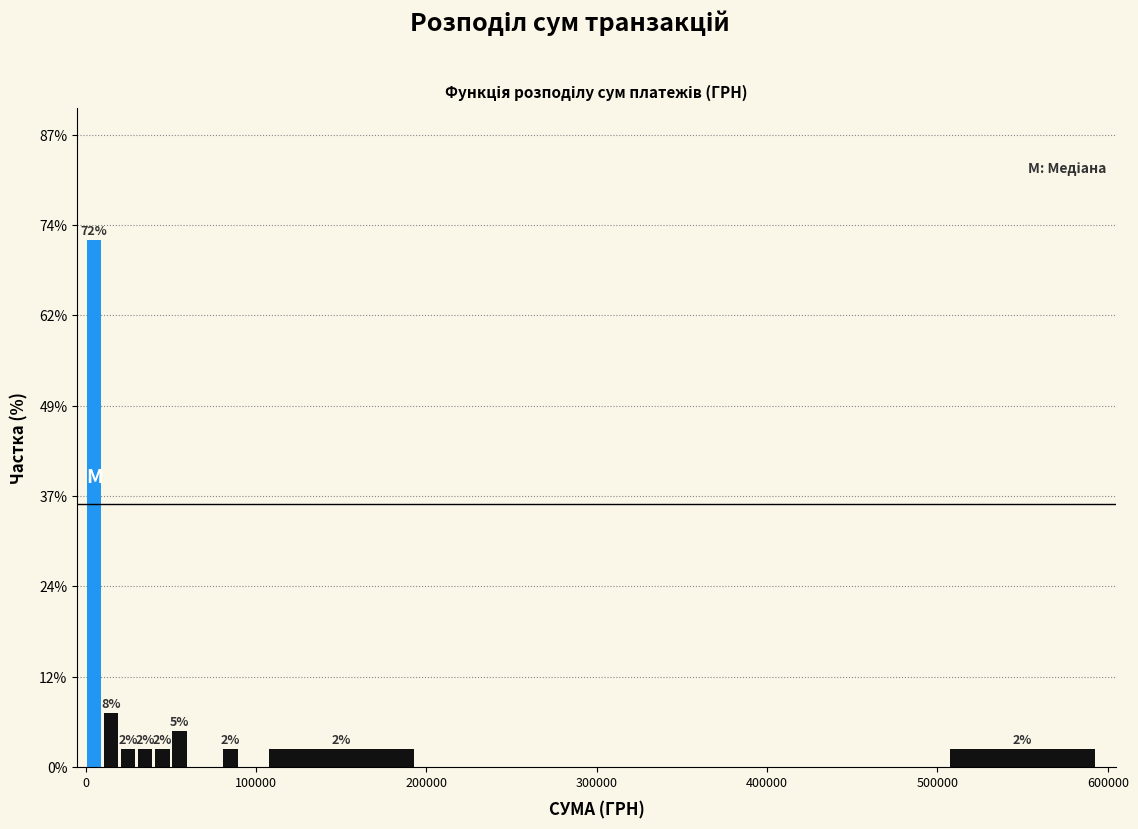

Around what value on the x-axis is the tallest bar? Give the approximate position of its centre, as read against the axis.

10000